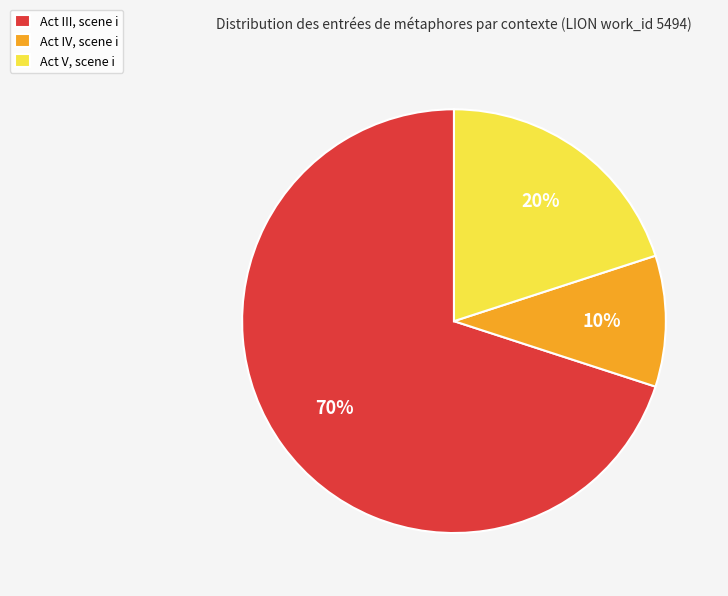

Approximately how many times larger is the value at Act V, scene i compared to Act IV, scene i?

2.0